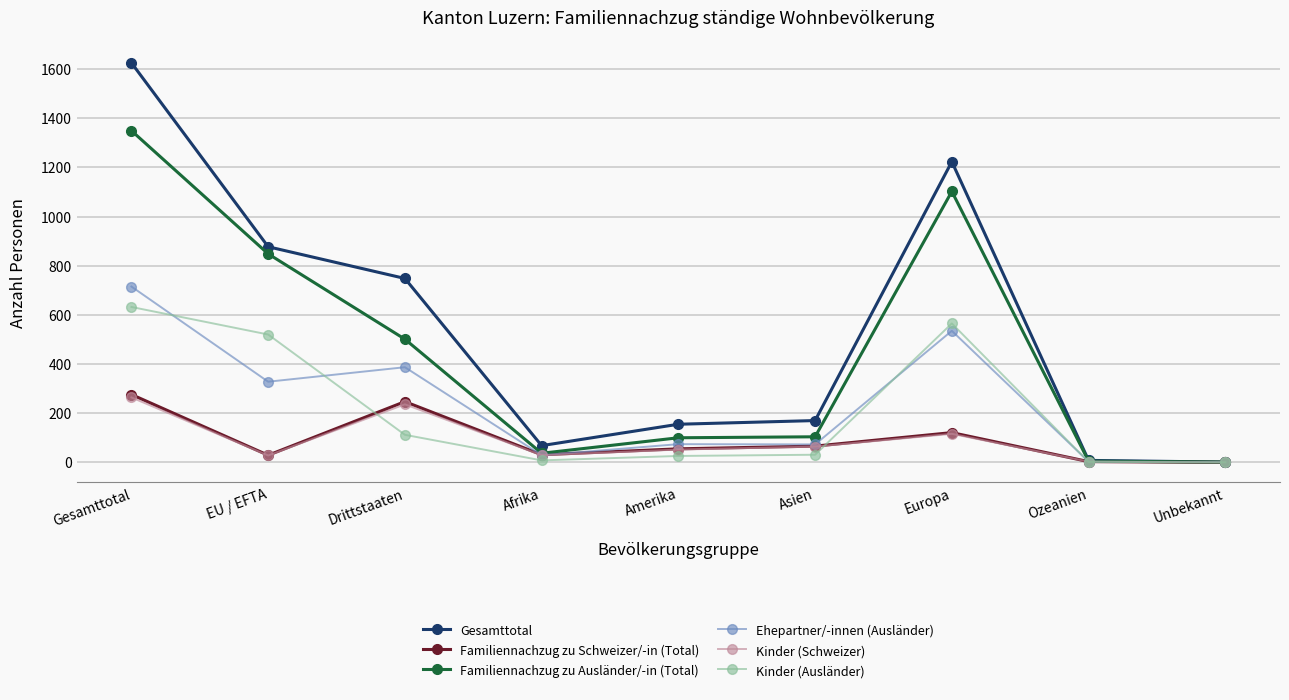

Which series changed the most between EU / EFTA and Unbekannt?

Gesamttotal